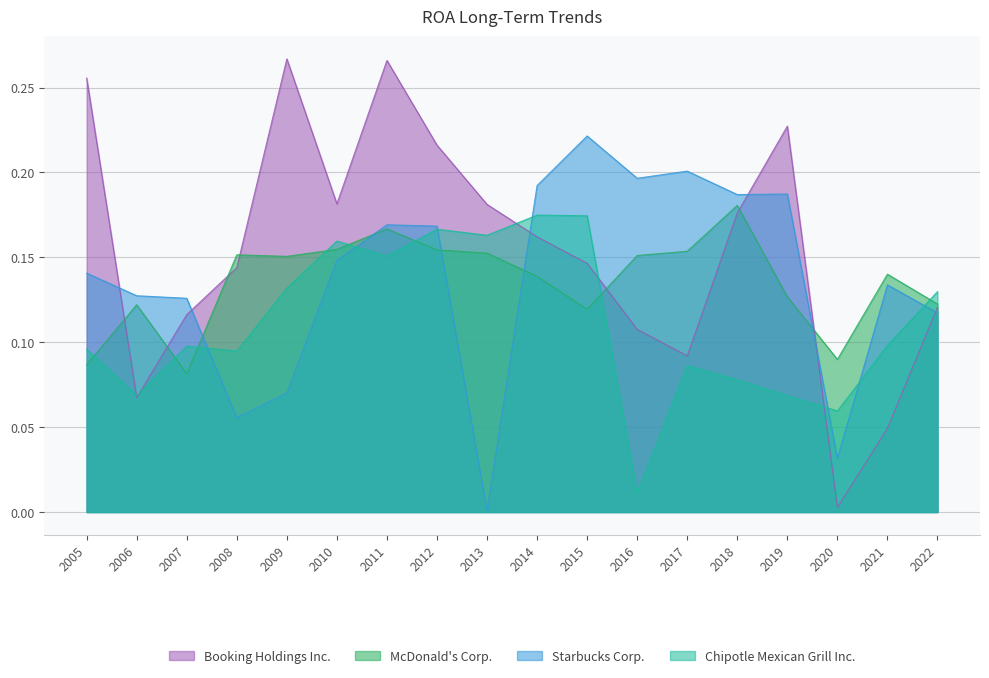

What is the difference between the Starbucks Corp. values at 2009 and 2007?

0.1